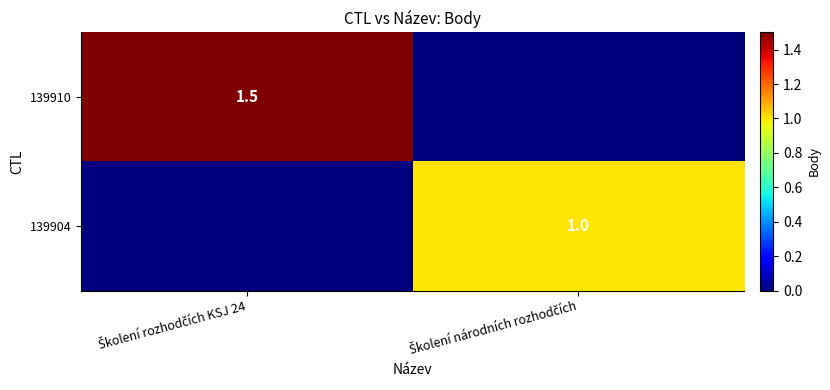

Rank the series by their average value, from lowest to highest.

139904, 139910